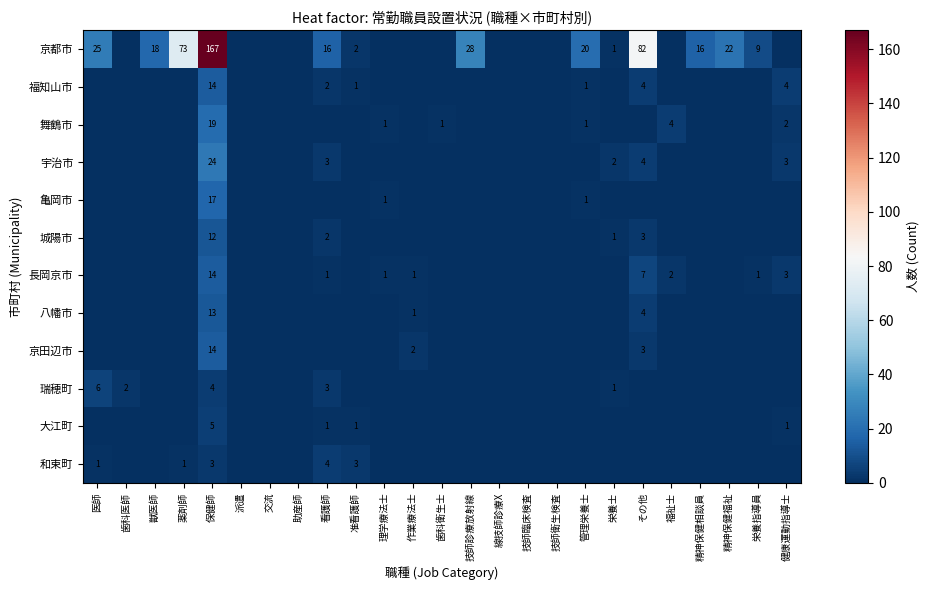

At which category is the sum across all series the highest?

保健師